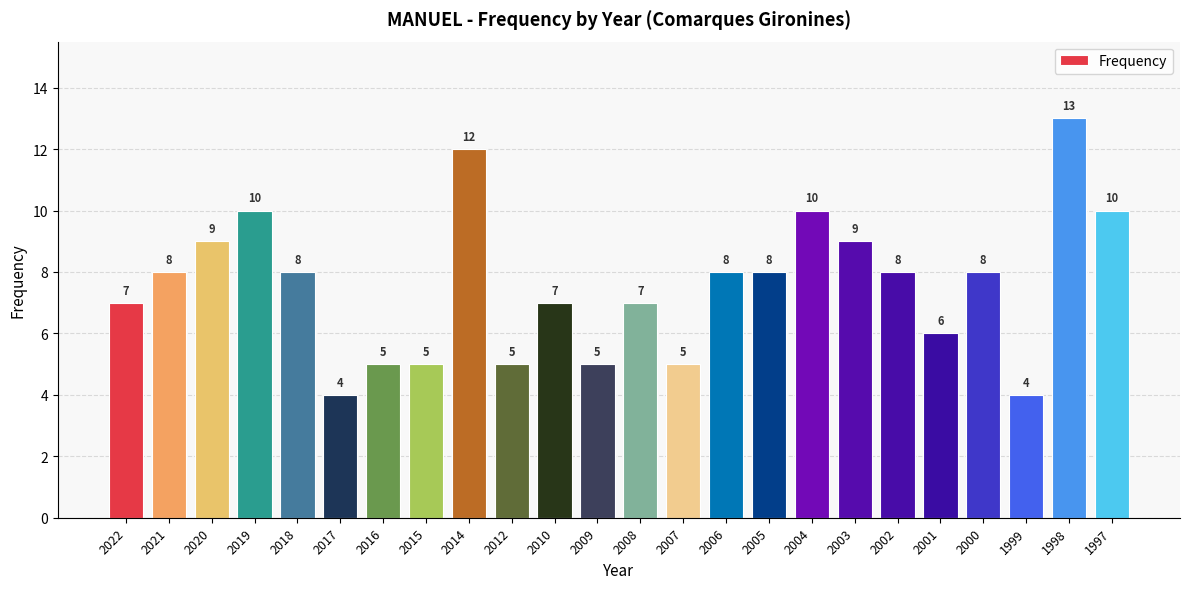

Are the bars horizontal?

No